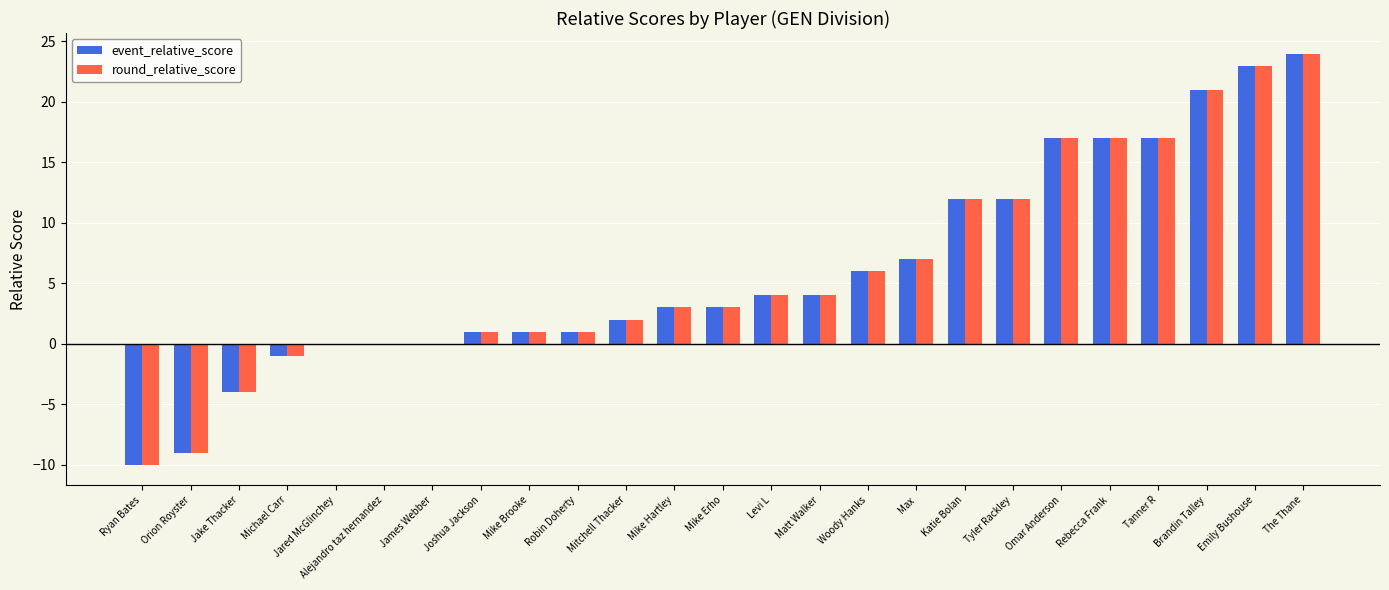

The value of round_relative_score at Tyler Rackley is 12. True or false?

True